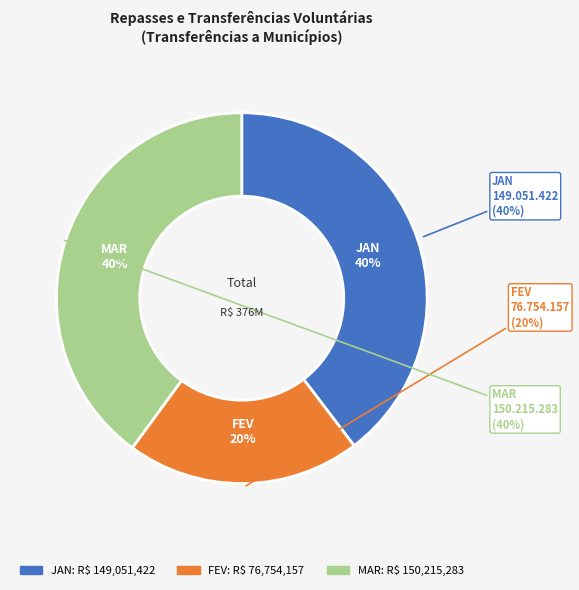

True or false: JAN accounts for 29% of the total.

False